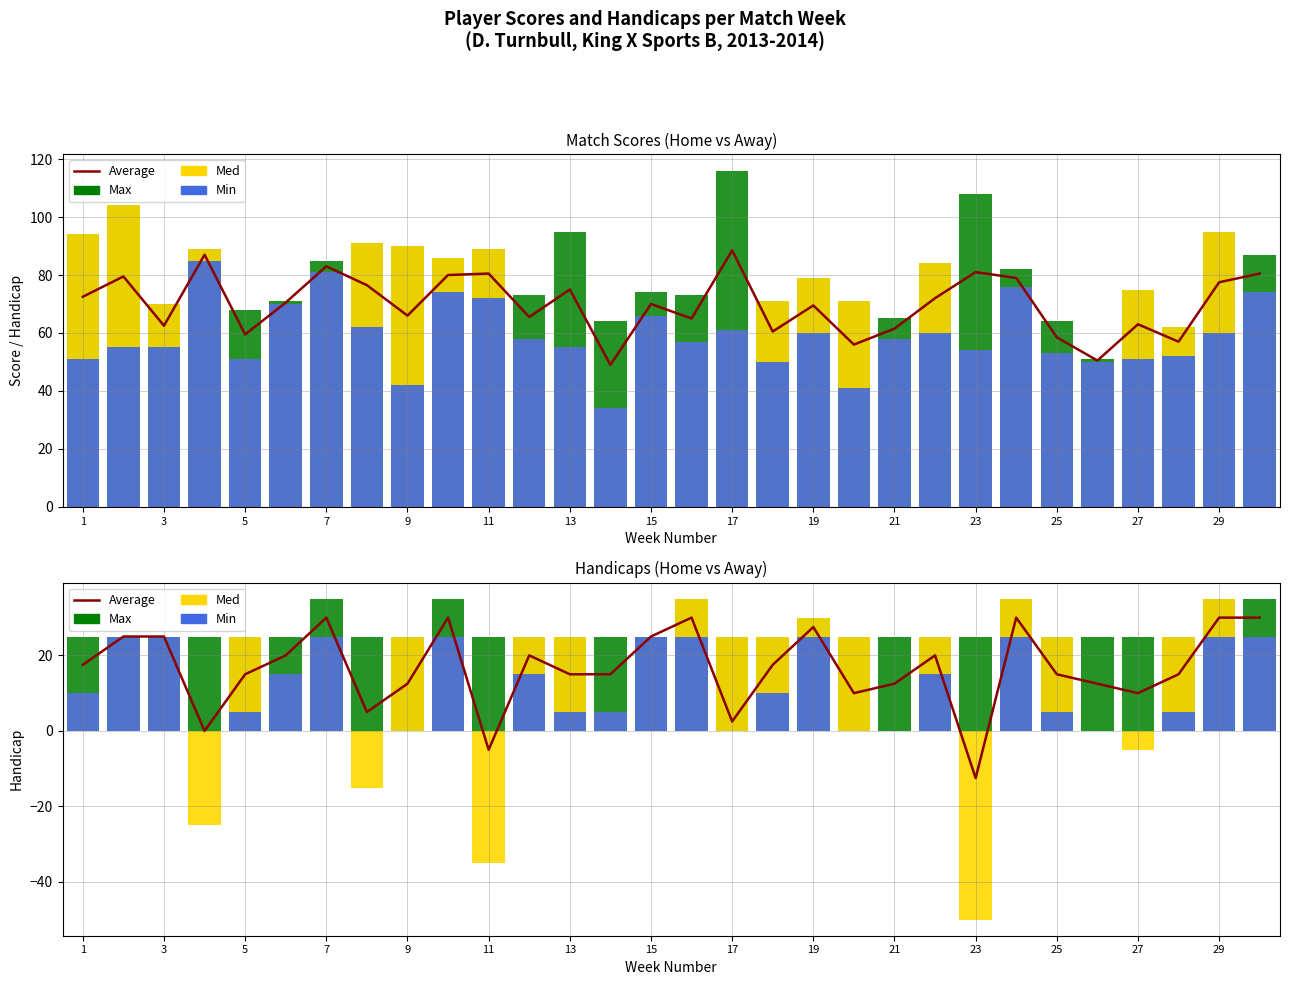

What is the difference between the second highest and second lowest values in the HomeScore series?

45